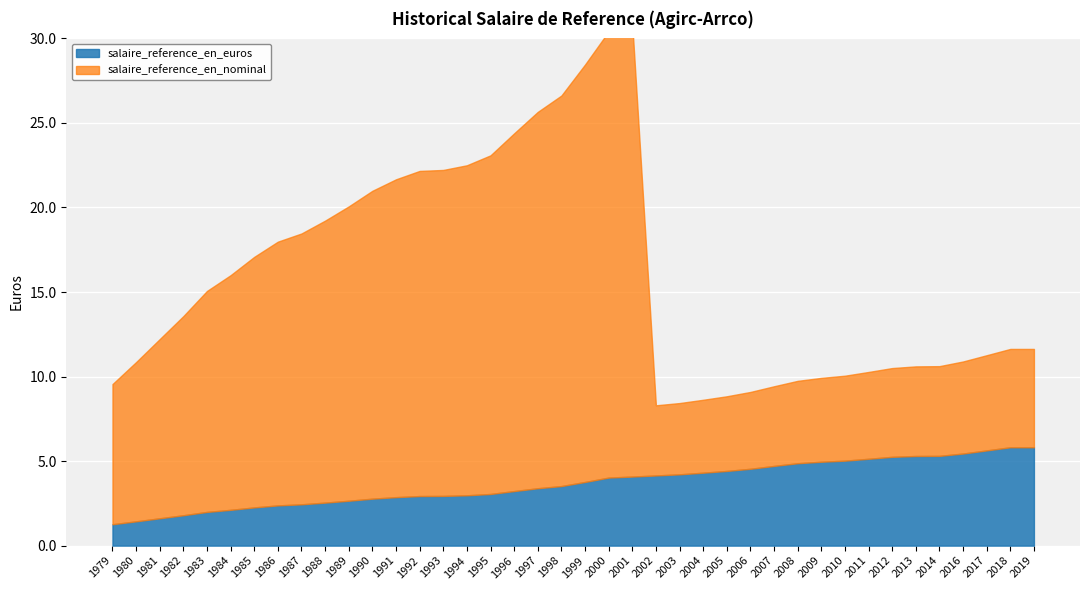

True or false: salaire_reference_en_nominal and salaire_reference_en_euros intersect in this chart.

False